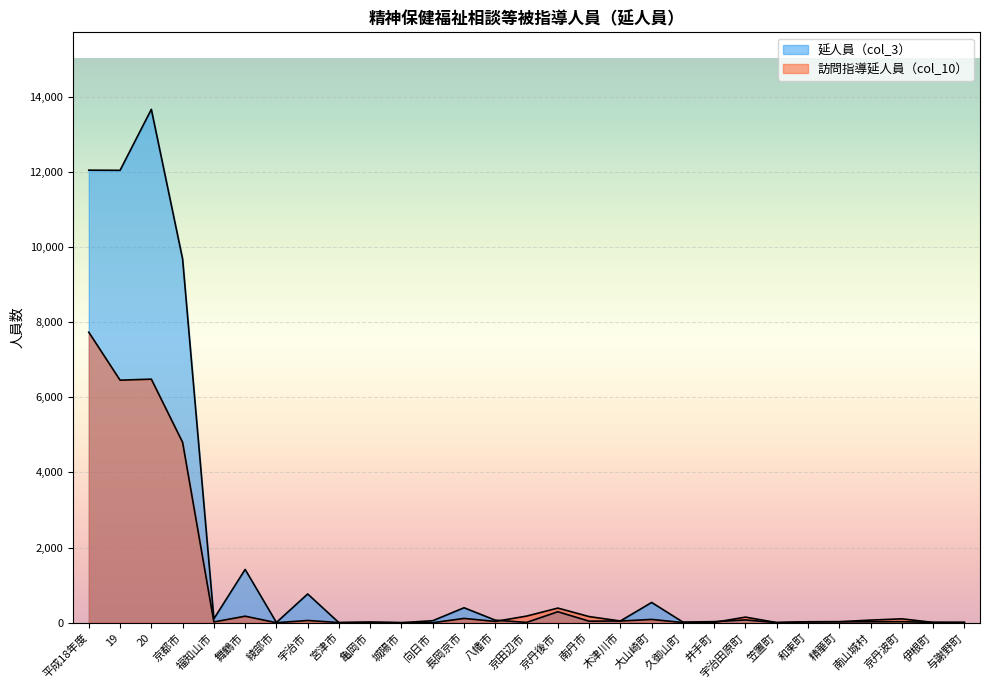

Does the chart display data point markers on the line(s)?

No